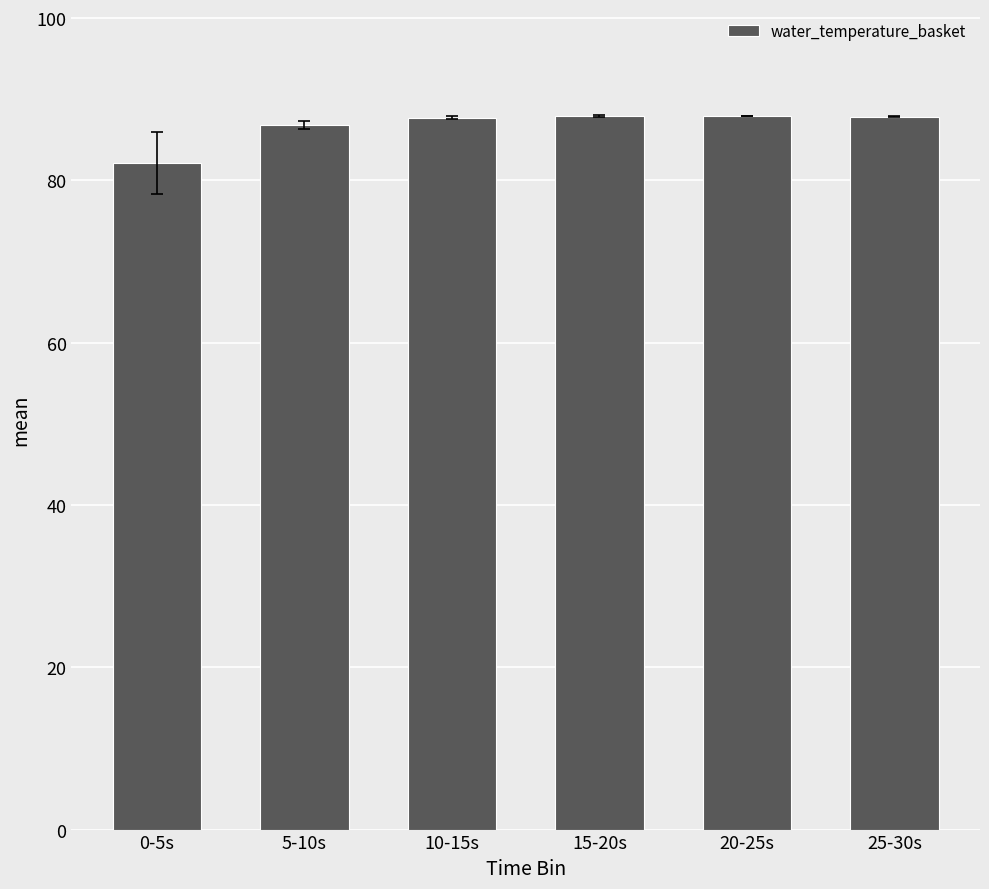

Count the number of data series in this chart.

1